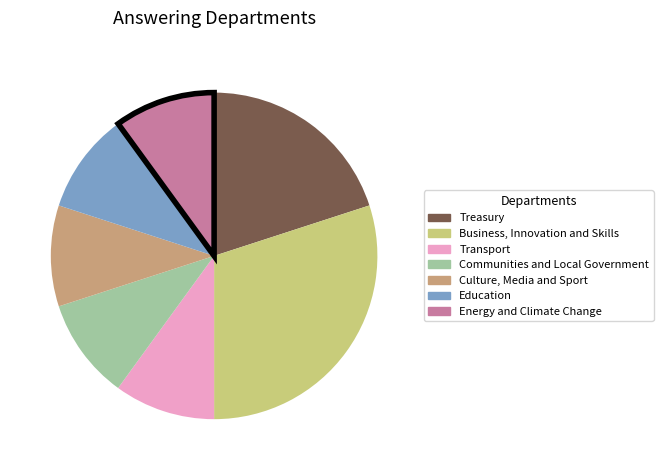

Is Communities and Local Government the majority of the pie?

No